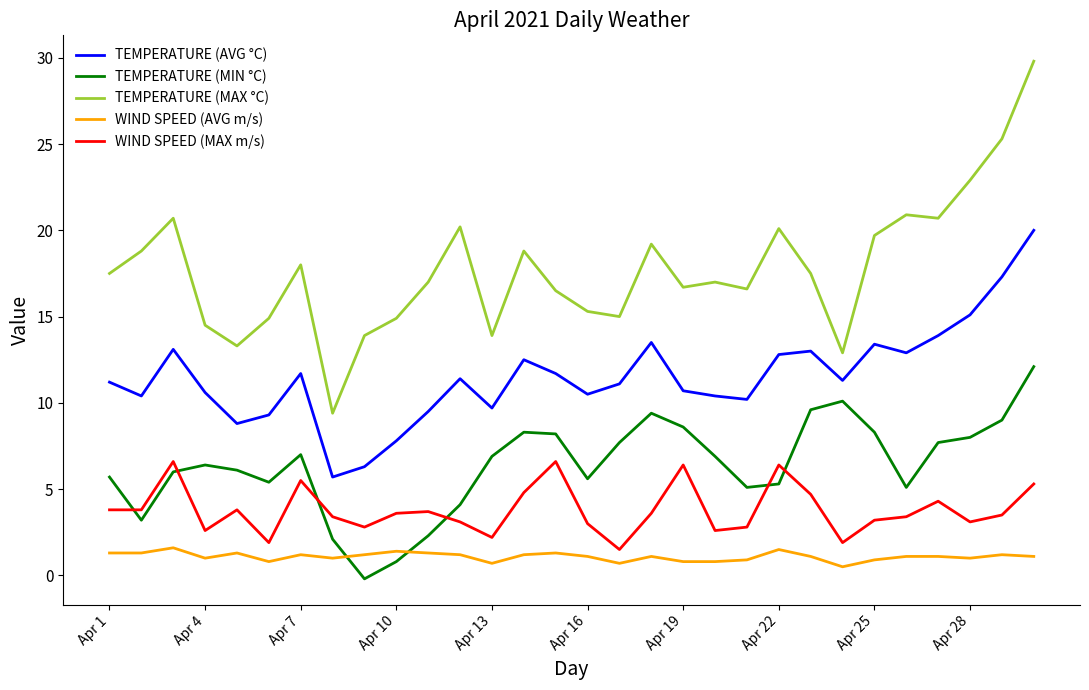

Which series has the largest range (max minus min)?

TEMPERATURE (MAX °C)